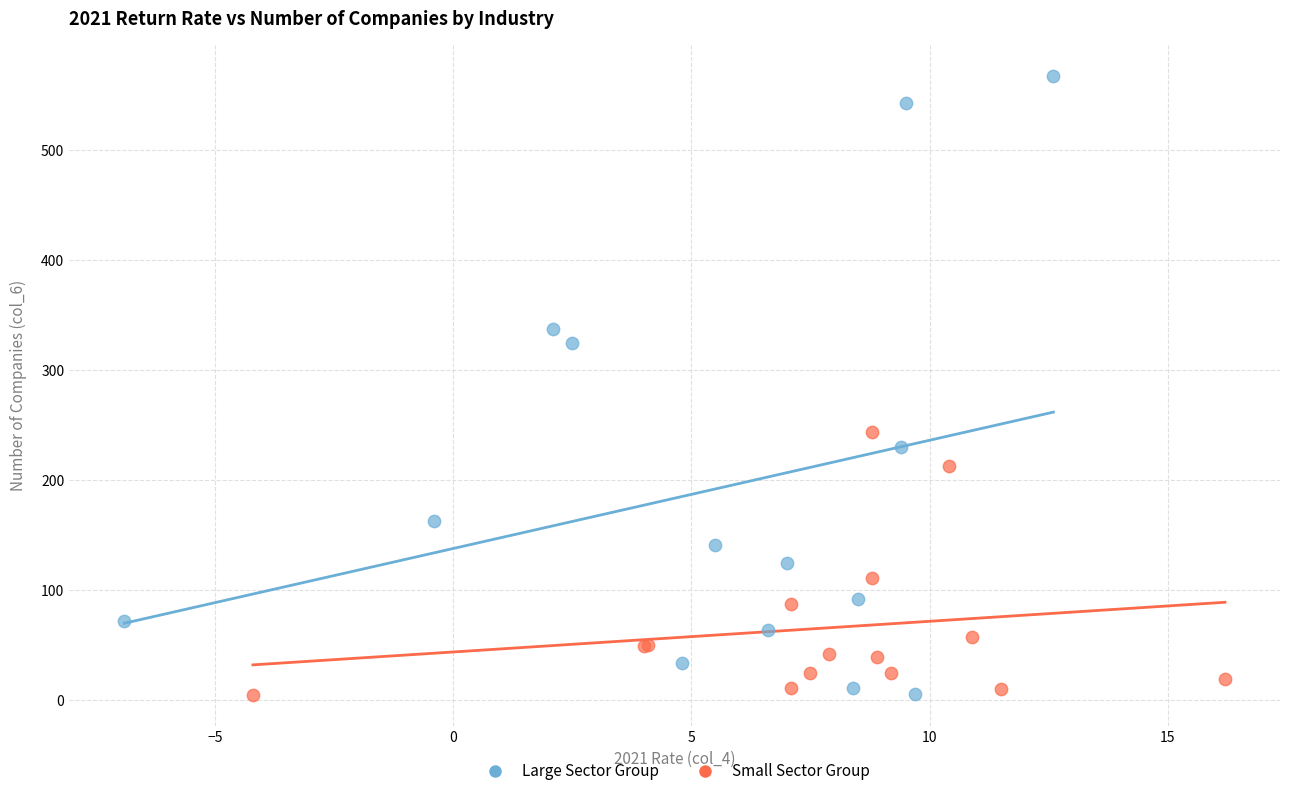

Which series reaches the maximum Y coordinate?

Large Sector Group